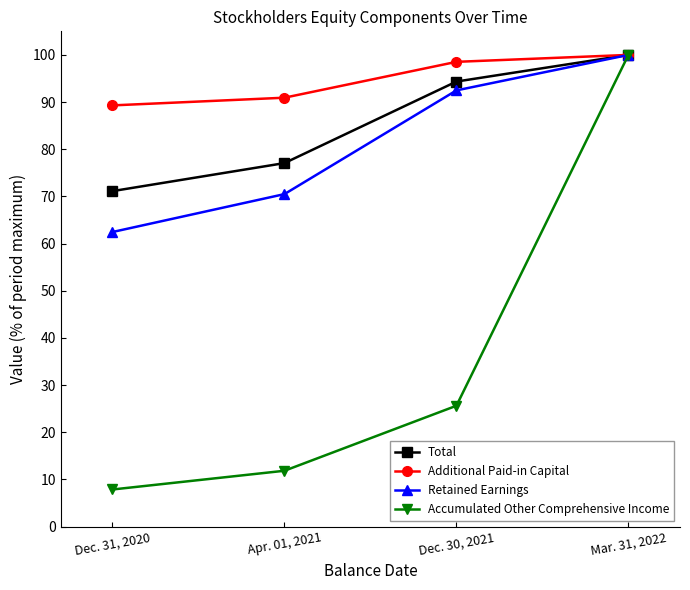

The Accumulated Other Comprehensive Income series shows 7.9 at Dec. 31, 2020. True or false?

True